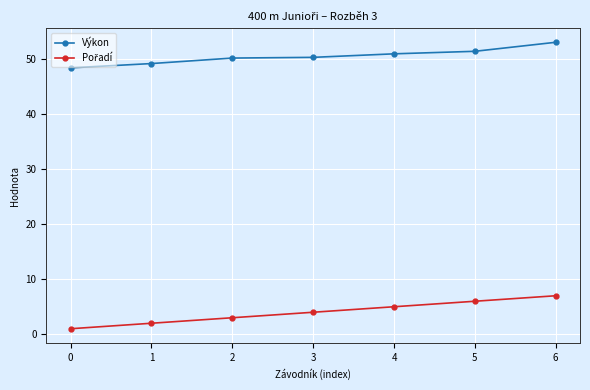

At which category is the sum across all series the highest?

6